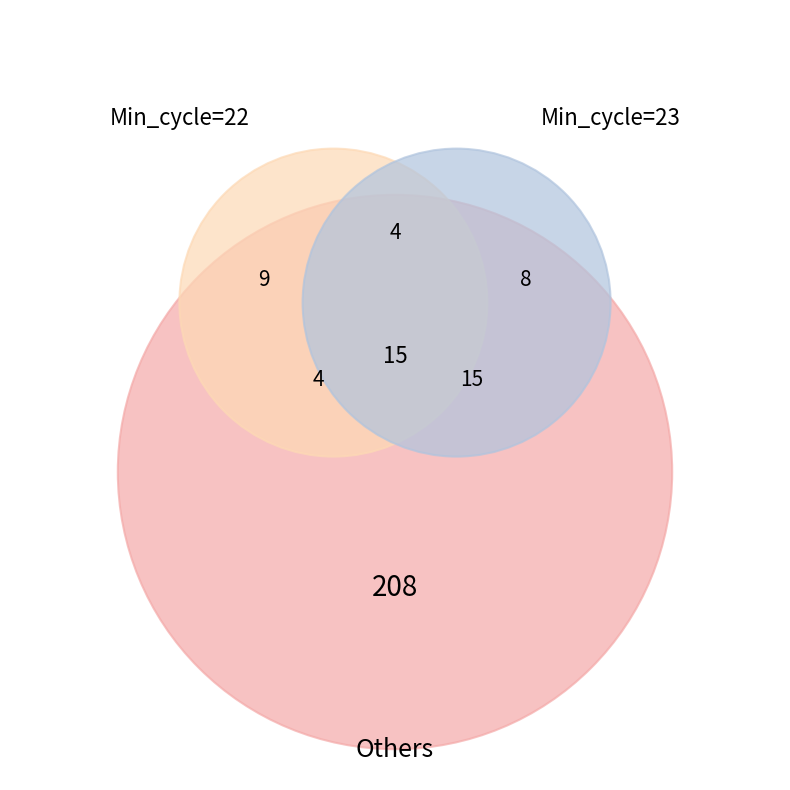

To the nearest percent, what portion does 23 represent?

3%